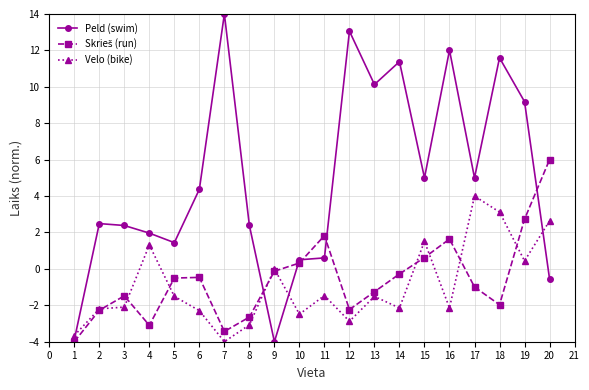

True or false: Velo (bike) has more than 1 points higher than both neighbors.

True